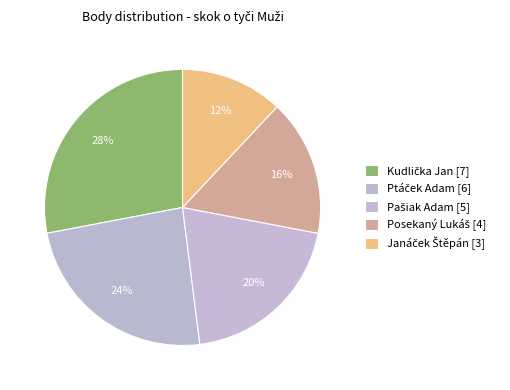

To the nearest percent, what portion does Janáček Štěpán represent?

12%